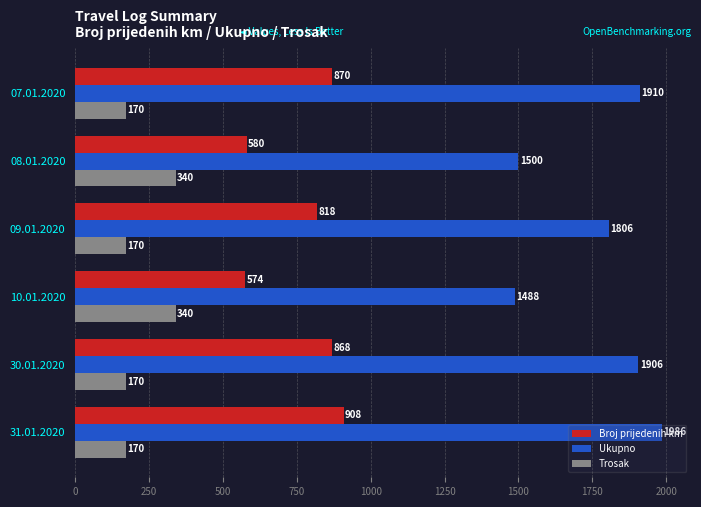

What is the spread (max minus min) of values at 30.01.2020?

1736